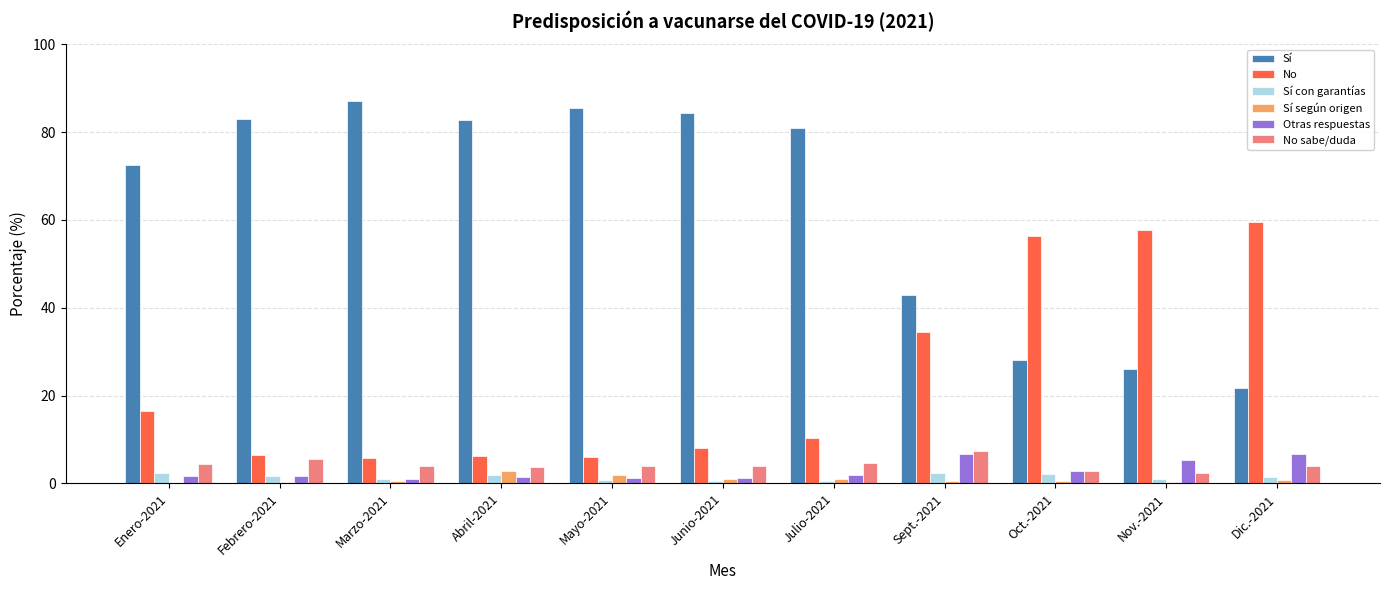

The value of No at Nov.-2021 is 14.1. True or false?

False